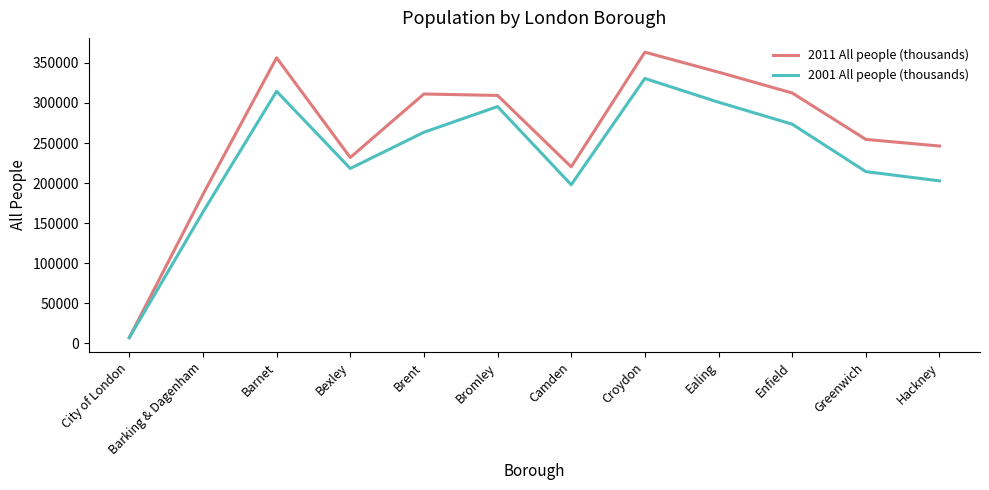

At which category does 2011 All people (thousands) reach its first local valley?

Bexley